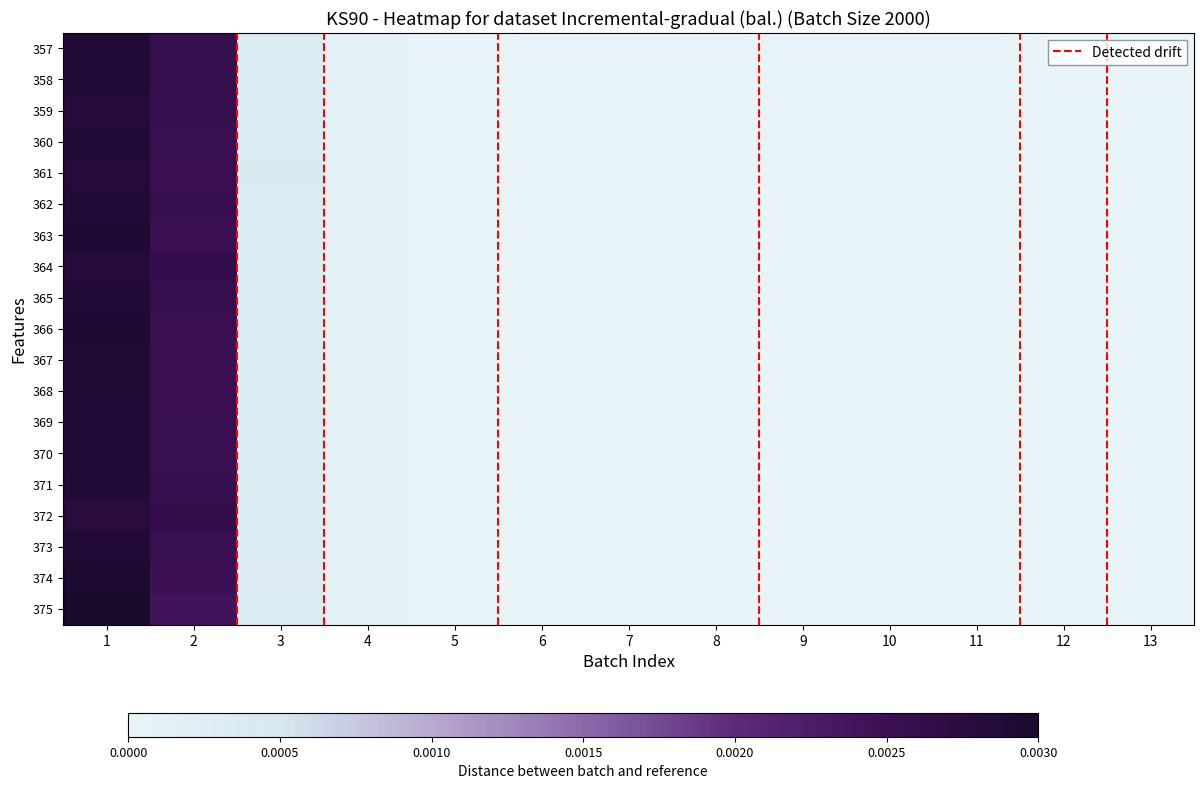

Reading left to right, list all the values displayed in this chart.

357: 0.0	0.0	0.0	0.0	0.0	0.0	0.0	0.0	0.0	0.0	0.0	0.0	0.0
358: 0.0	0.0	0.0	0.0	0.0	0.0	0.0	0.0	0.0	0.0	0.0	0.0	0.0
359: 0.0	0.0	0.0	0.0	0.0	0.0	0.0	0.0	0.0	0.0	0.0	0.0	0.0
360: 0.0	0.0	0.0	0.0	0.0	0.0	0.0	0.0	0.0	0.0	0.0	0.0	0.0
361: 0.0	0.0	0.0	0.0	0.0	0.0	0.0	0.0	0.0	0.0	0.0	0.0	0.0
362: 0.0	0.0	0.0	0.0	0.0	0.0	0.0	0.0	0.0	0.0	0.0	0.0	0.0
363: 0.0	0.0	0.0	0.0	0.0	0.0	0.0	0.0	0.0	0.0	0.0	0.0	0.0
364: 0.0	0.0	0.0	0.0	0.0	0.0	0.0	0.0	0.0	0.0	0.0	0.0	0.0
365: 0.0	0.0	0.0	0.0	0.0	0.0	0.0	0.0	0.0	0.0	0.0	0.0	0.0
366: 0.0	0.0	0.0	0.0	0.0	0.0	0.0	0.0	0.0	0.0	0.0	0.0	0.0
367: 0.0	0.0	0.0	0.0	0.0	0.0	0.0	0.0	0.0	0.0	0.0	0.0	0.0
368: 0.0	0.0	0.0	0.0	0.0	0.0	0.0	0.0	0.0	0.0	0.0	0.0	0.0
369: 0.0	0.0	0.0	0.0	0.0	0.0	0.0	0.0	0.0	0.0	0.0	0.0	0.0
370: 0.0	0.0	0.0	0.0	0.0	0.0	0.0	0.0	0.0	0.0	0.0	0.0	0.0
371: 0.0	0.0	0.0	0.0	0.0	0.0	0.0	0.0	0.0	0.0	0.0	0.0	0.0
372: 0.0	0.0	0.0	0.0	0.0	0.0	0.0	0.0	0.0	0.0	0.0	0.0	0.0
373: 0.0	0.0	0.0	0.0	0.0	0.0	0.0	0.0	0.0	0.0	0.0	0.0	0.0
374: 0.0	0.0	0.0	0.0	0.0	0.0	0.0	0.0	0.0	0.0	0.0	0.0	0.0
375: 0.0	0.0	0.0	0.0	0.0	0.0	0.0	0.0	0.0	0.0	0.0	0.0	0.0